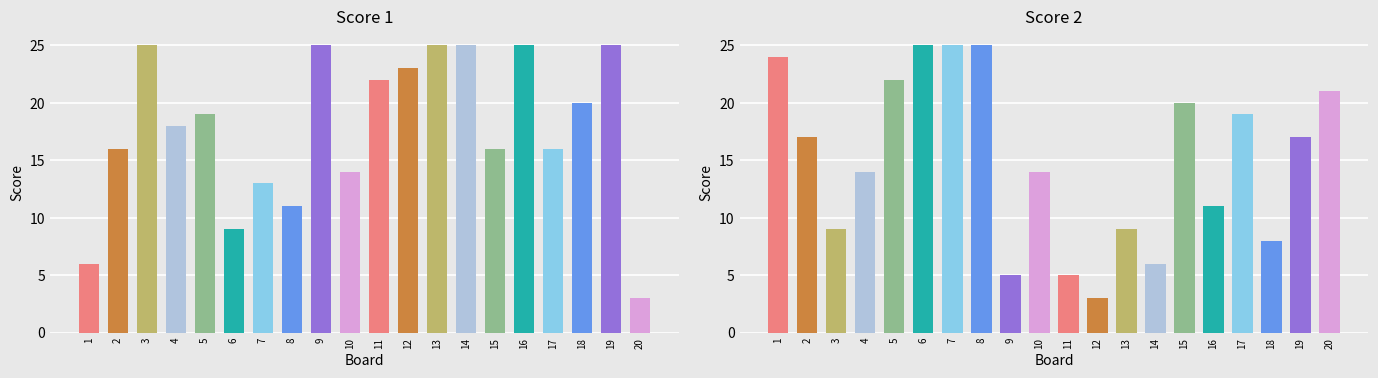

How many bars are there in each group?

2